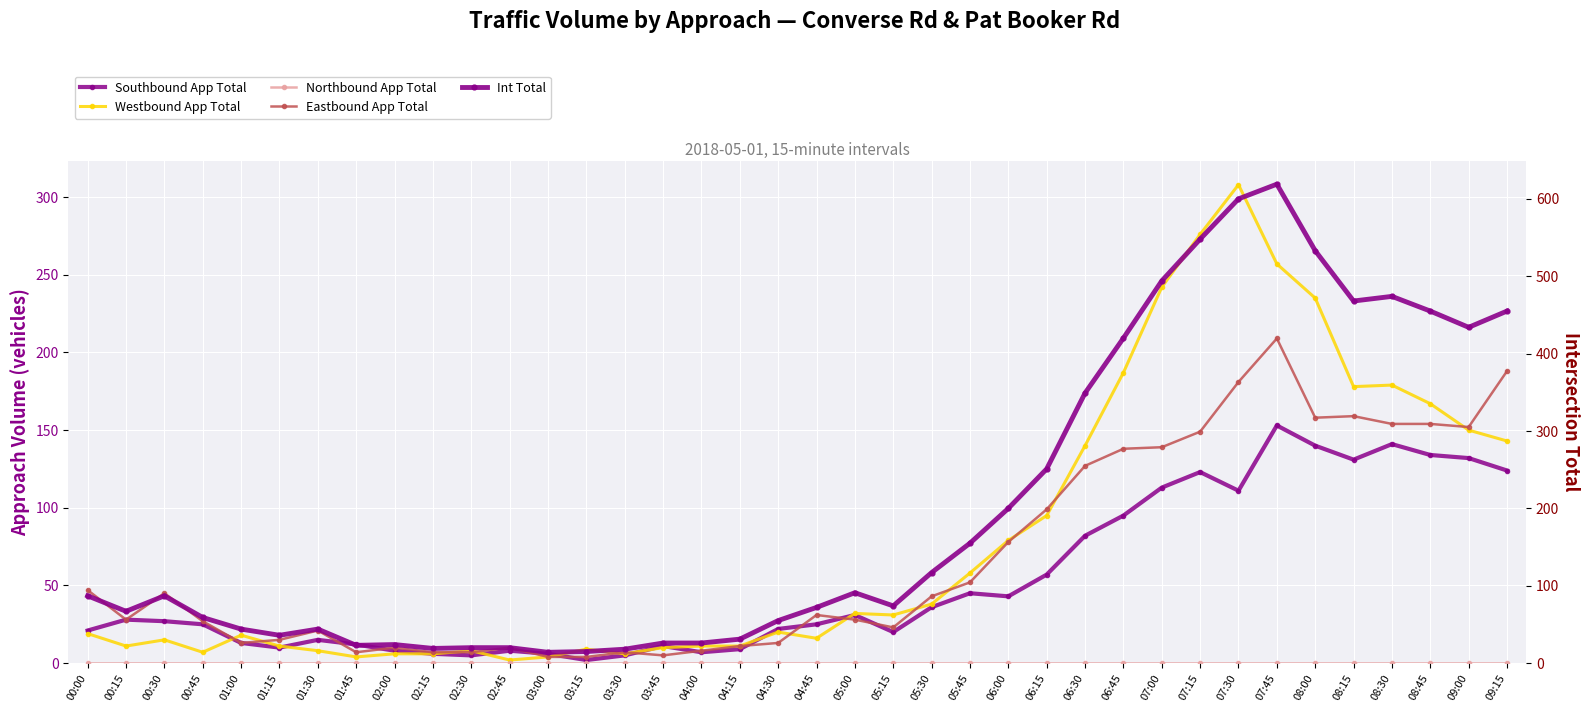

True or false: Southbound App Total has more than 1 interior local peaks.

True